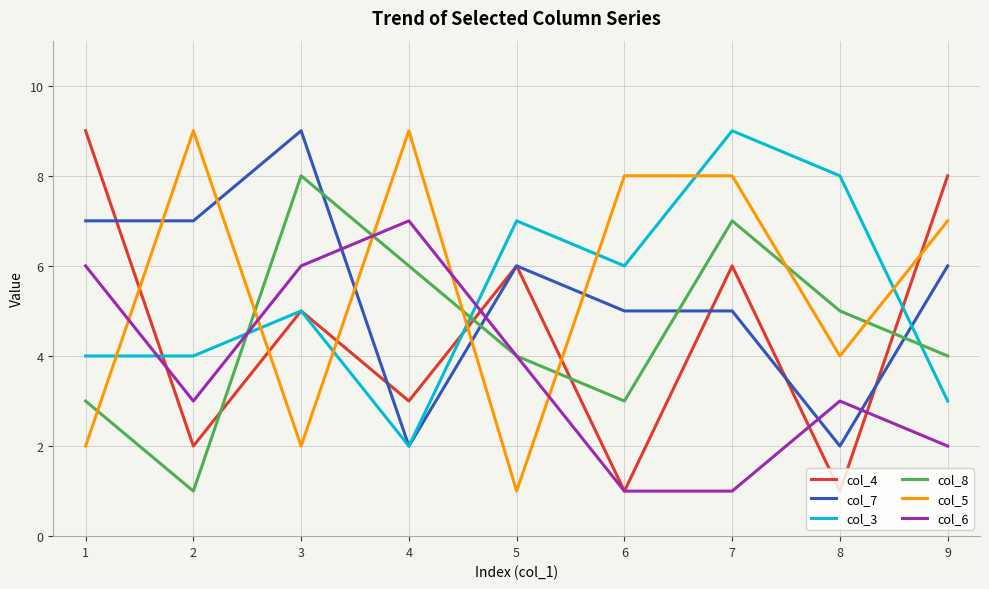

What is the average value of the col_7 series?

5